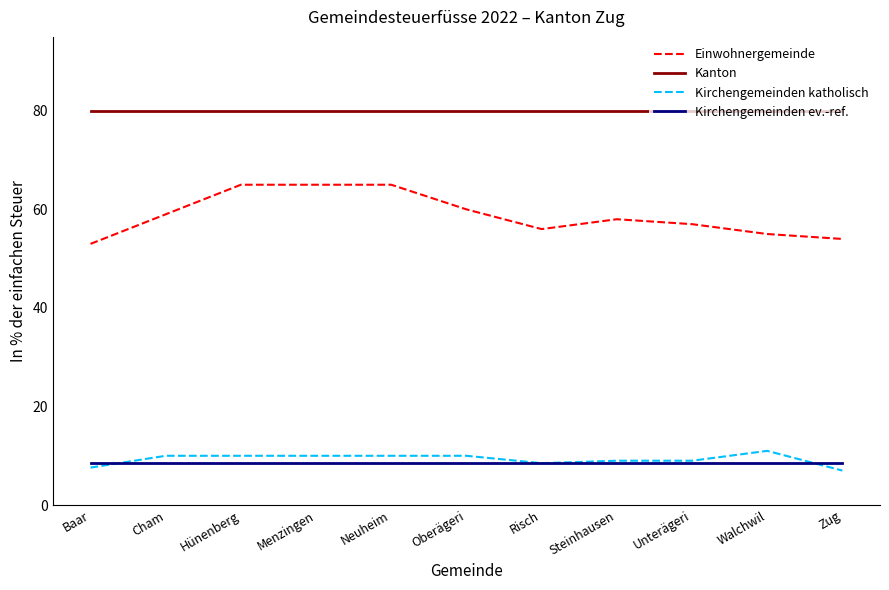

What is the lowest value of the Kirchengemeinden ev.-ref. series?

8.5